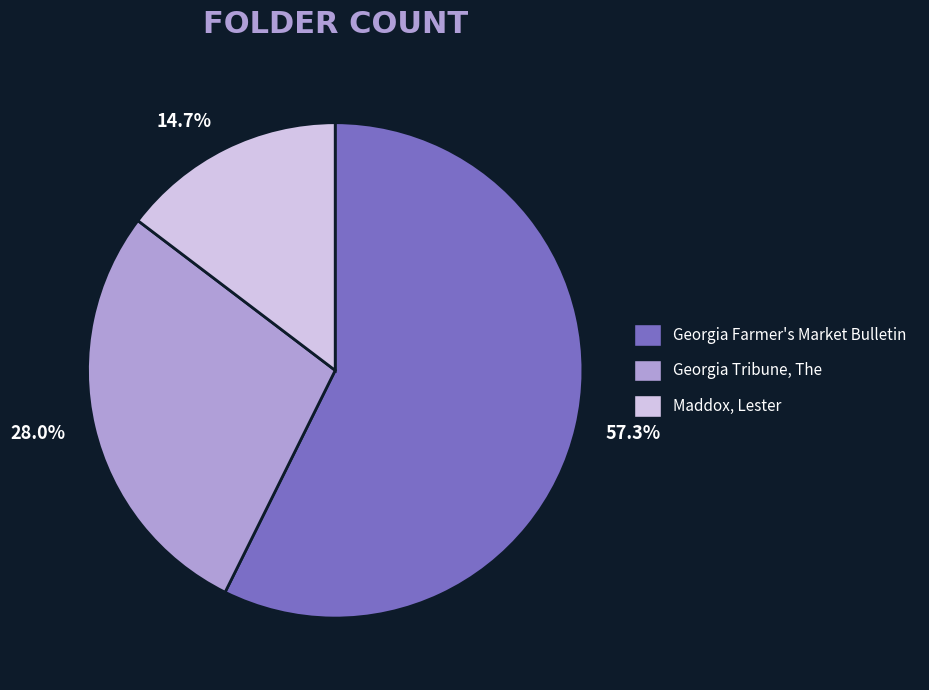

What portion of the pie excludes Georgia Tribune, The?

72.0%